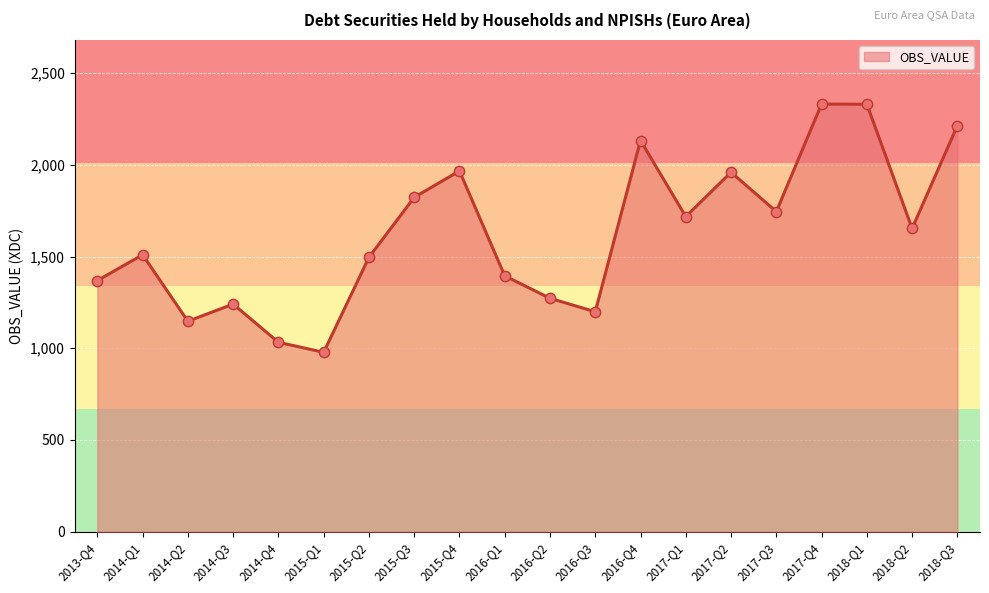

What is the change in value from 2013-Q4 to 2017-Q1?

+349.0